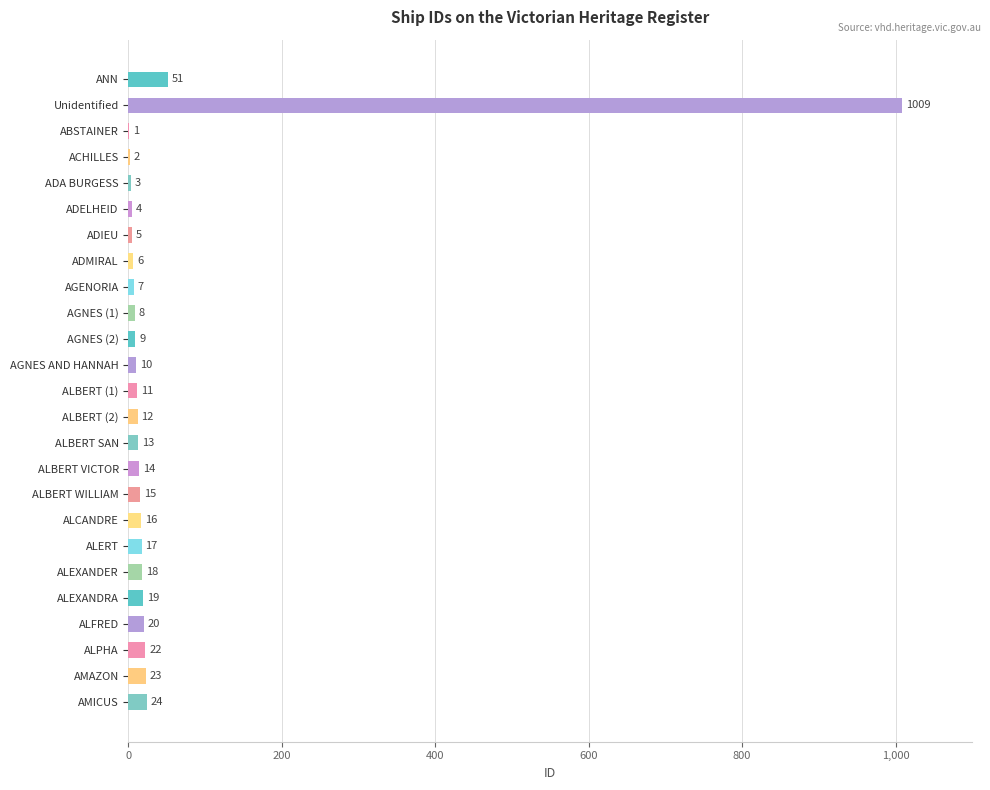

What is the greatest value displayed?

1009